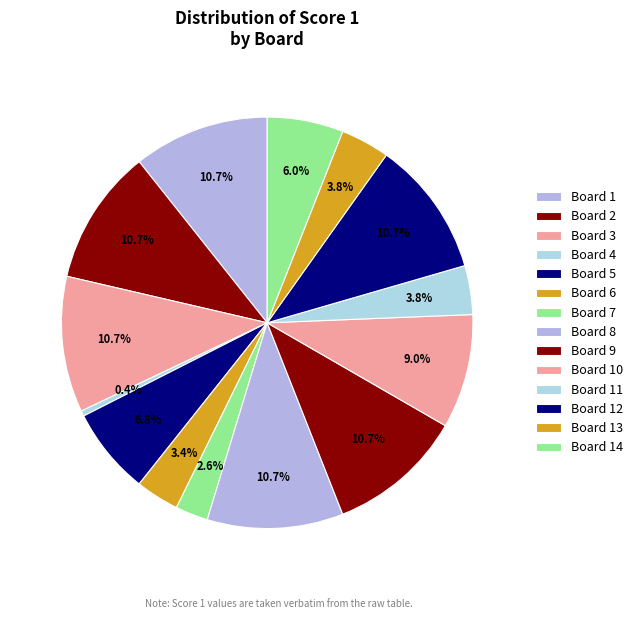

How many slices are in this pie chart?

14